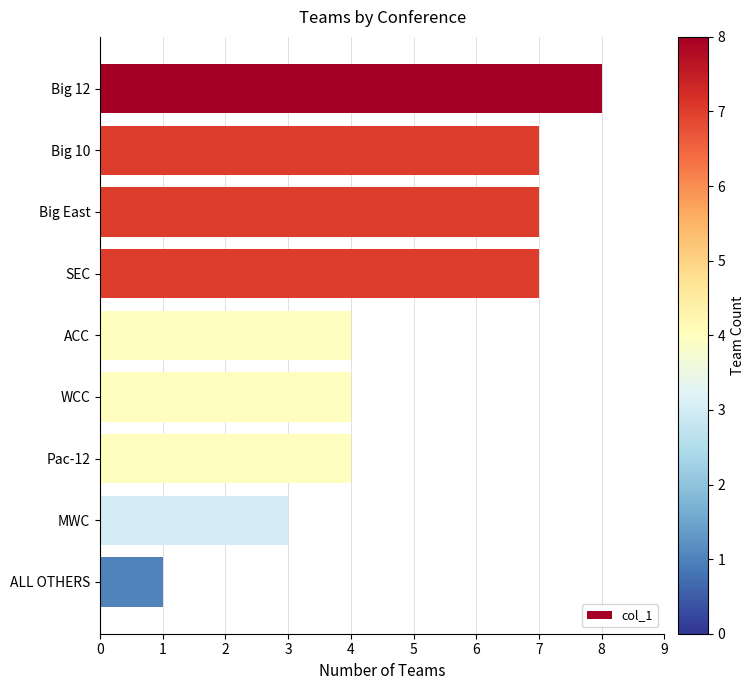

Which has a higher value, ALL OTHERS or WCC?

WCC